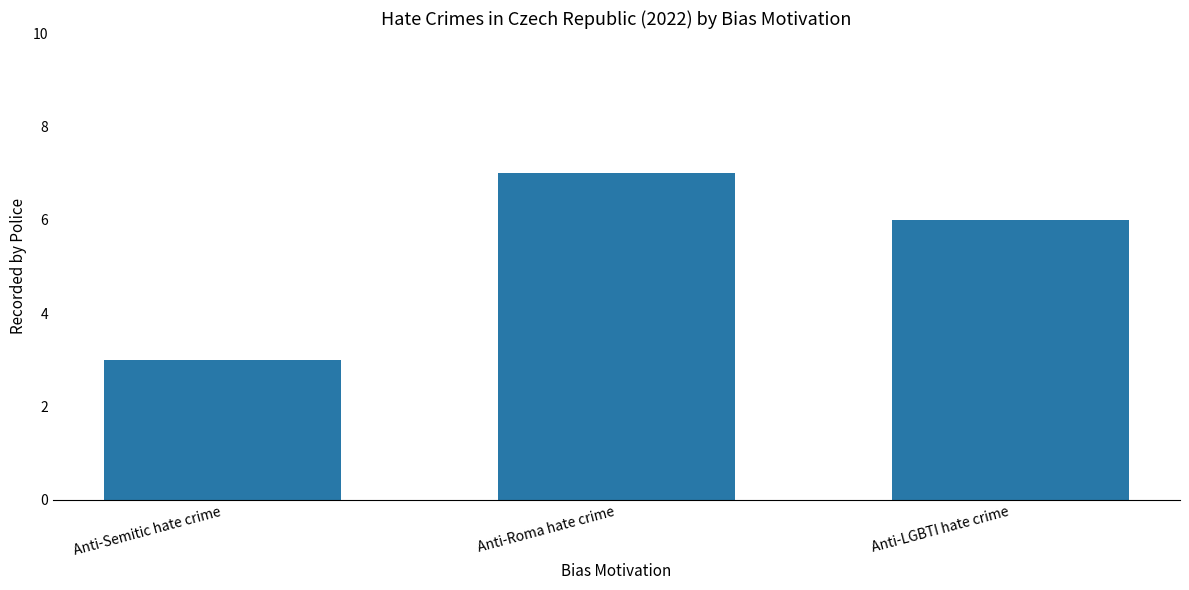

What position from the right is Anti-Roma hate crime?

2